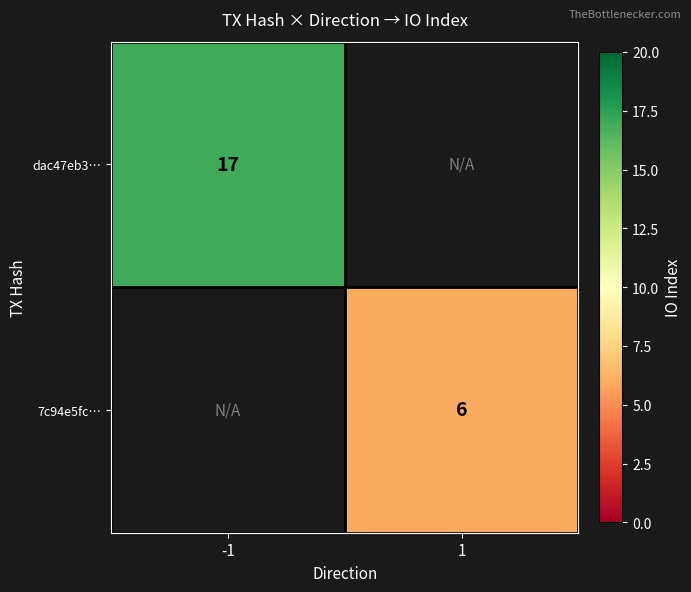

True or false: 7c94e5fc… has a value of 6 at 1.

True